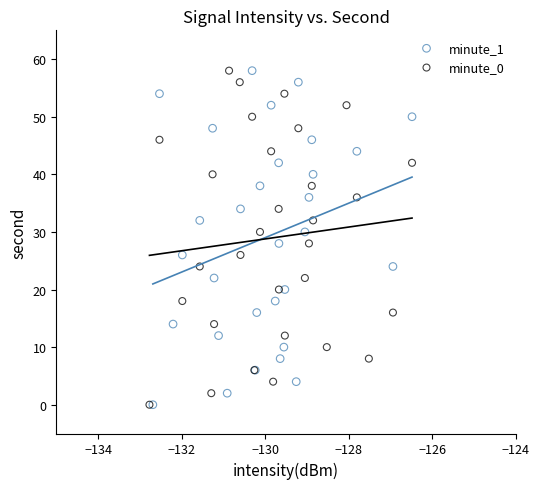

What are all the series names shown in the legend?

minute_1, minute_0